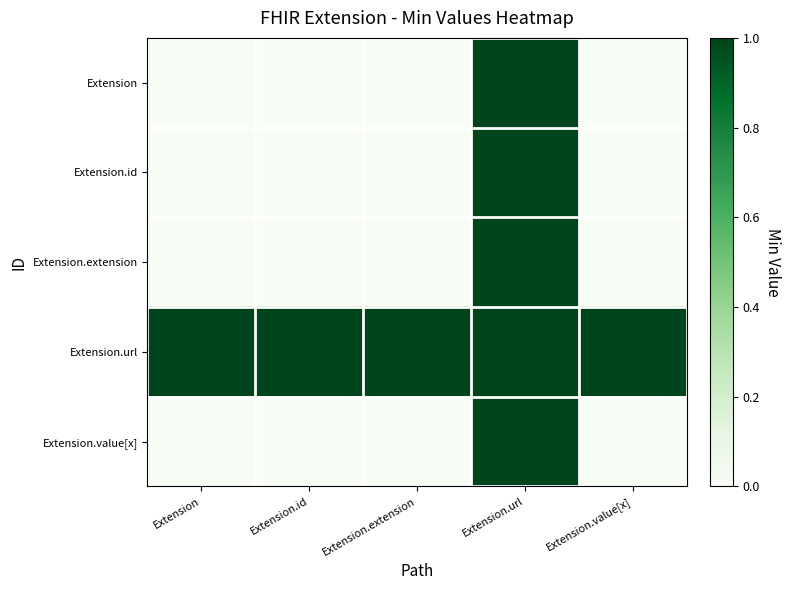

Reading right to left, list all the values displayed in this chart.

Extension: Extension.value[x]=0	Extension.url=1	Extension.extension=0	Extension.id=0	Extension=0
Extension.id: Extension.value[x]=0	Extension.url=1	Extension.extension=0	Extension.id=0	Extension=0
Extension.extension: Extension.value[x]=0	Extension.url=1	Extension.extension=0	Extension.id=0	Extension=0
Extension.url: Extension.value[x]=1	Extension.url=1	Extension.extension=1	Extension.id=1	Extension=1
Extension.value[x]: Extension.value[x]=0	Extension.url=1	Extension.extension=0	Extension.id=0	Extension=0